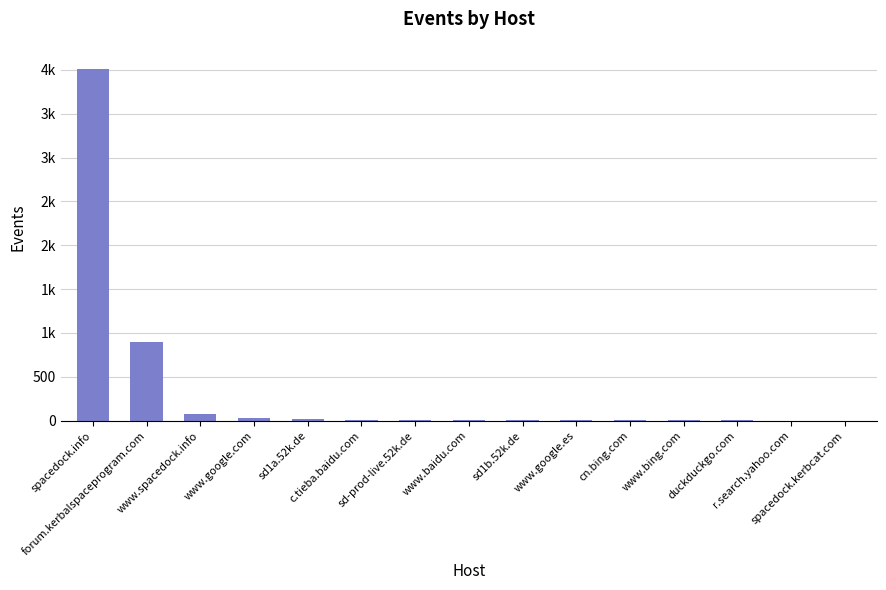

Are the bars horizontal?

No